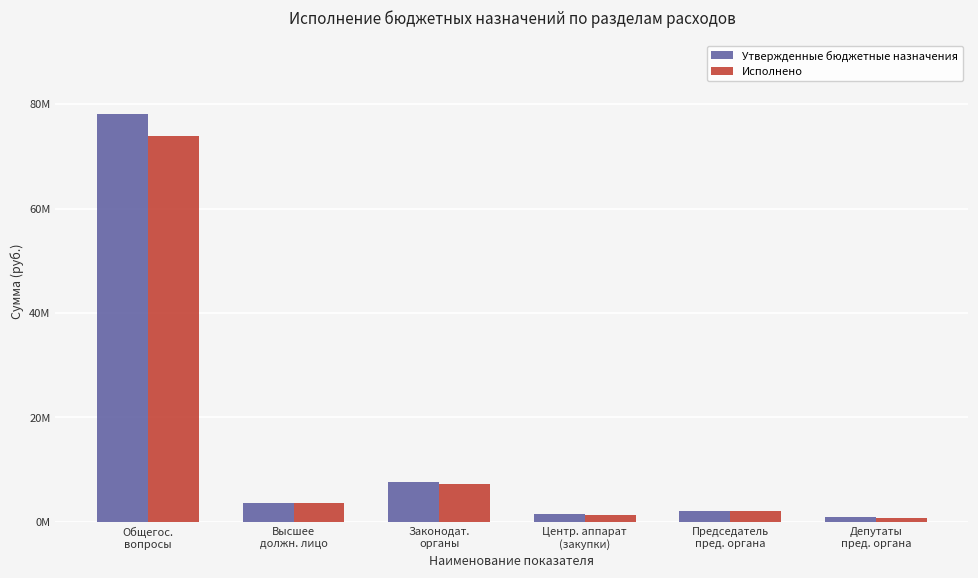

At Общегос.
вопросы, list the series in order from largest to smallest.

Утвержденные бюджетные назначения, Исполнено